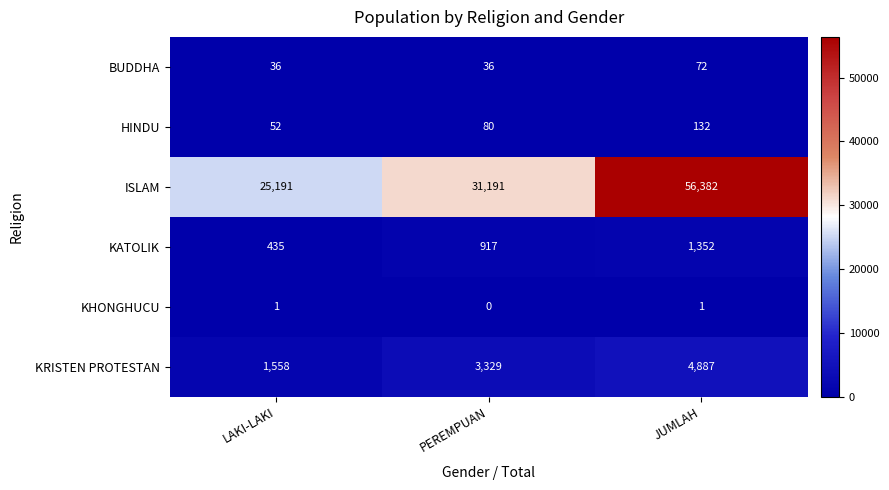

How many categories are shown in the chart?

3